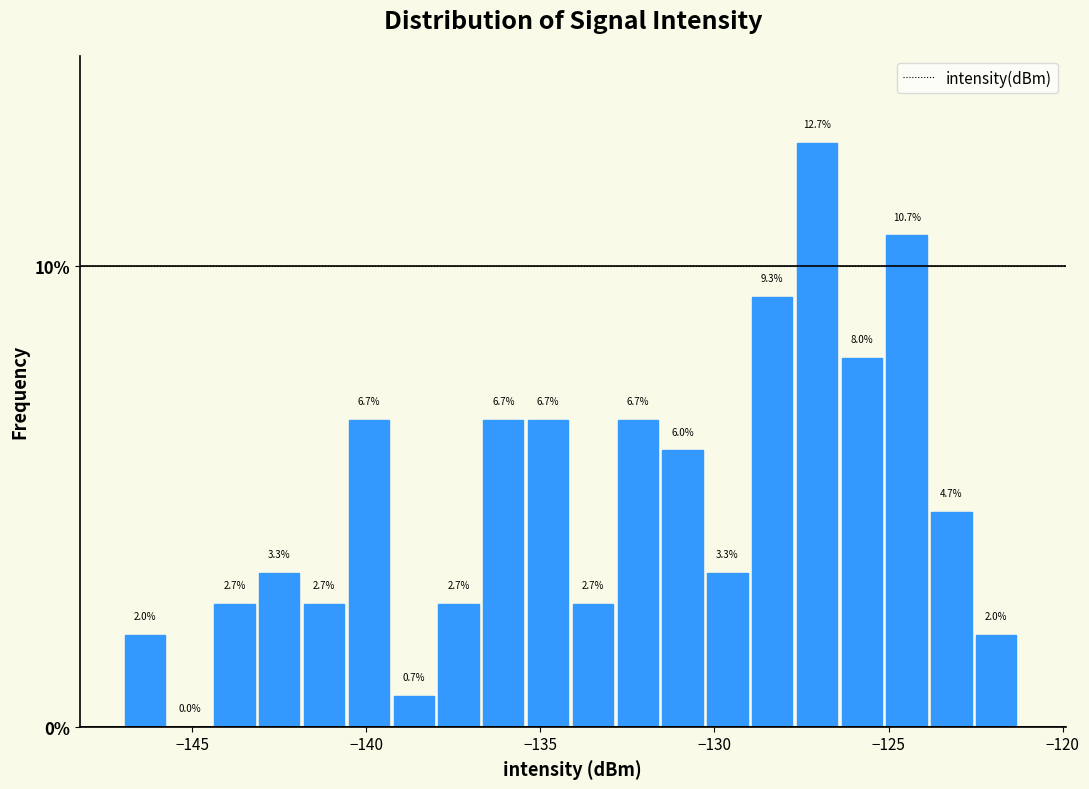

Around what value on the x-axis is the tallest bar? Give the approximate position of its centre, as read against the axis.

-127.0